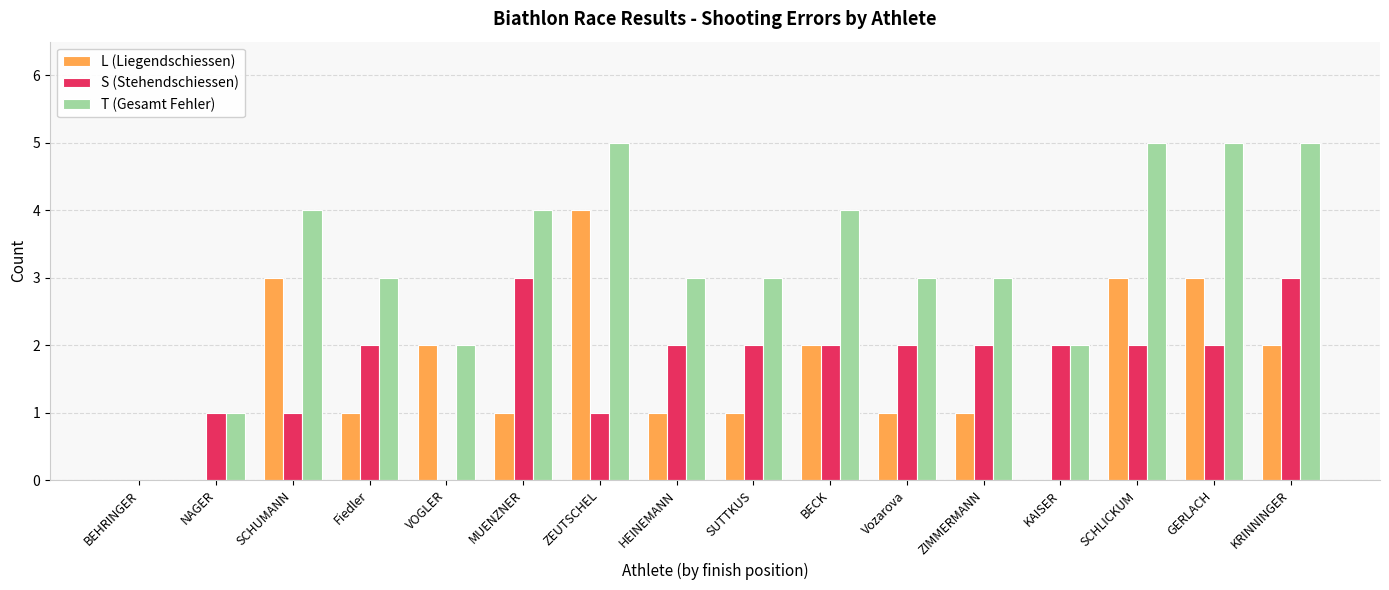

What is the total value across all series at GERLACH?

10